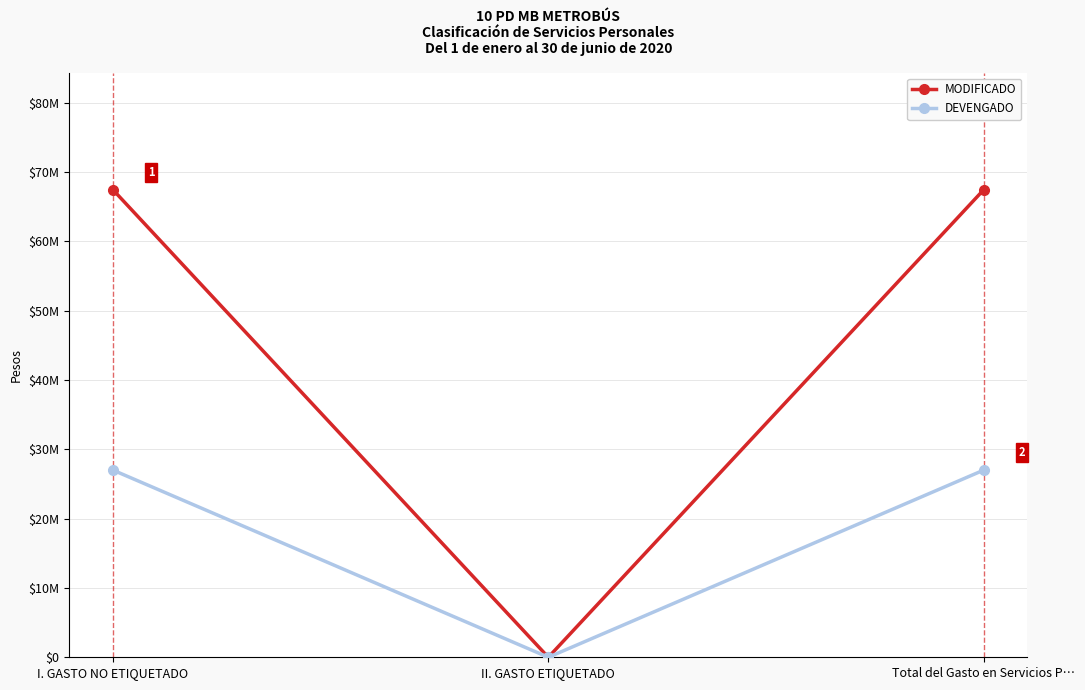

Where is DEVENGADO nearest to the value 13502491?

II. GASTO ETIQUETADO